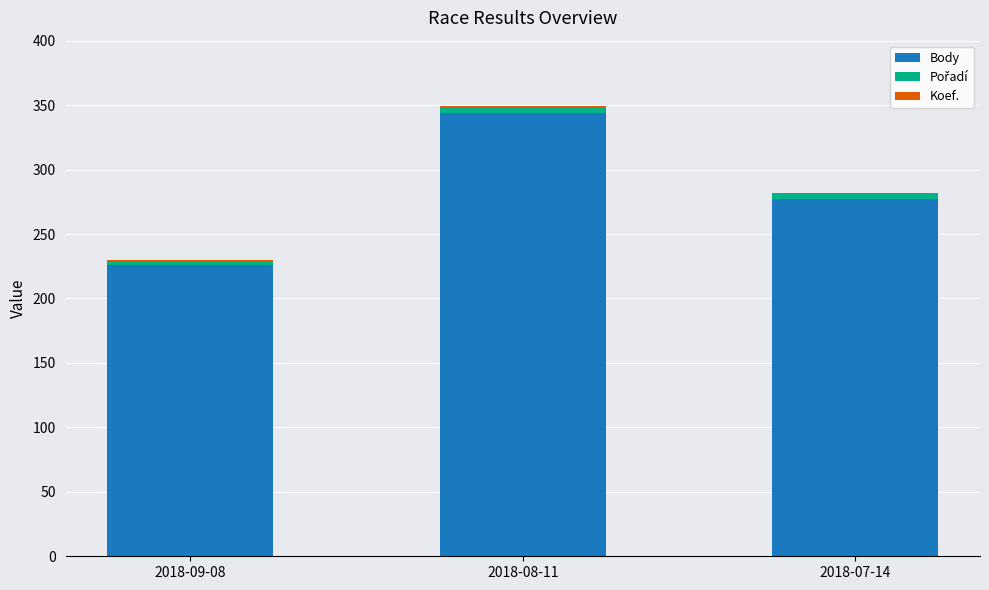

True or false: Body has a value of 321 at 2018-09-08.

False